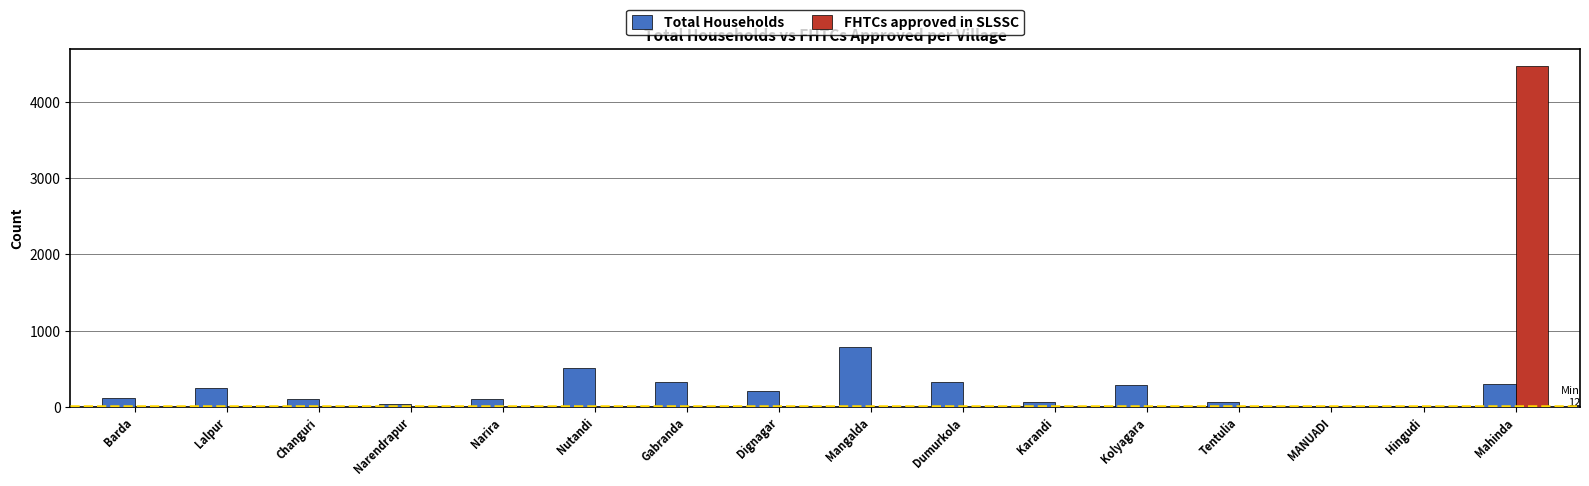

True or false: FHTCs approved in SLSSC has a value of 0 at Dumurkola.

True